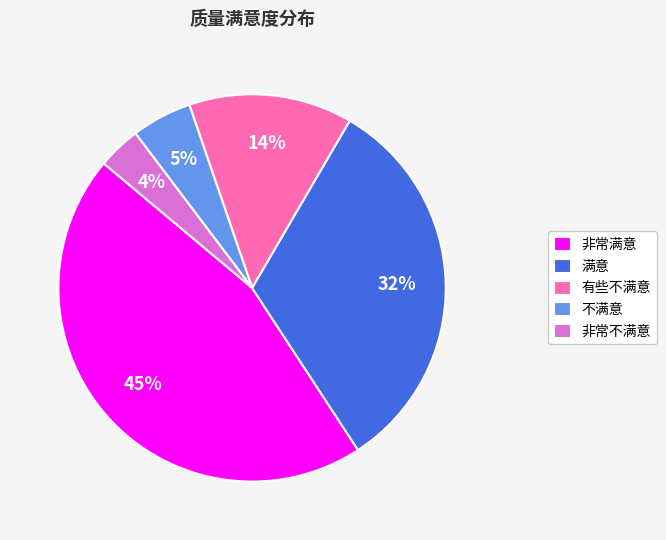

What is the largest slice in the pie chart?

非常满意